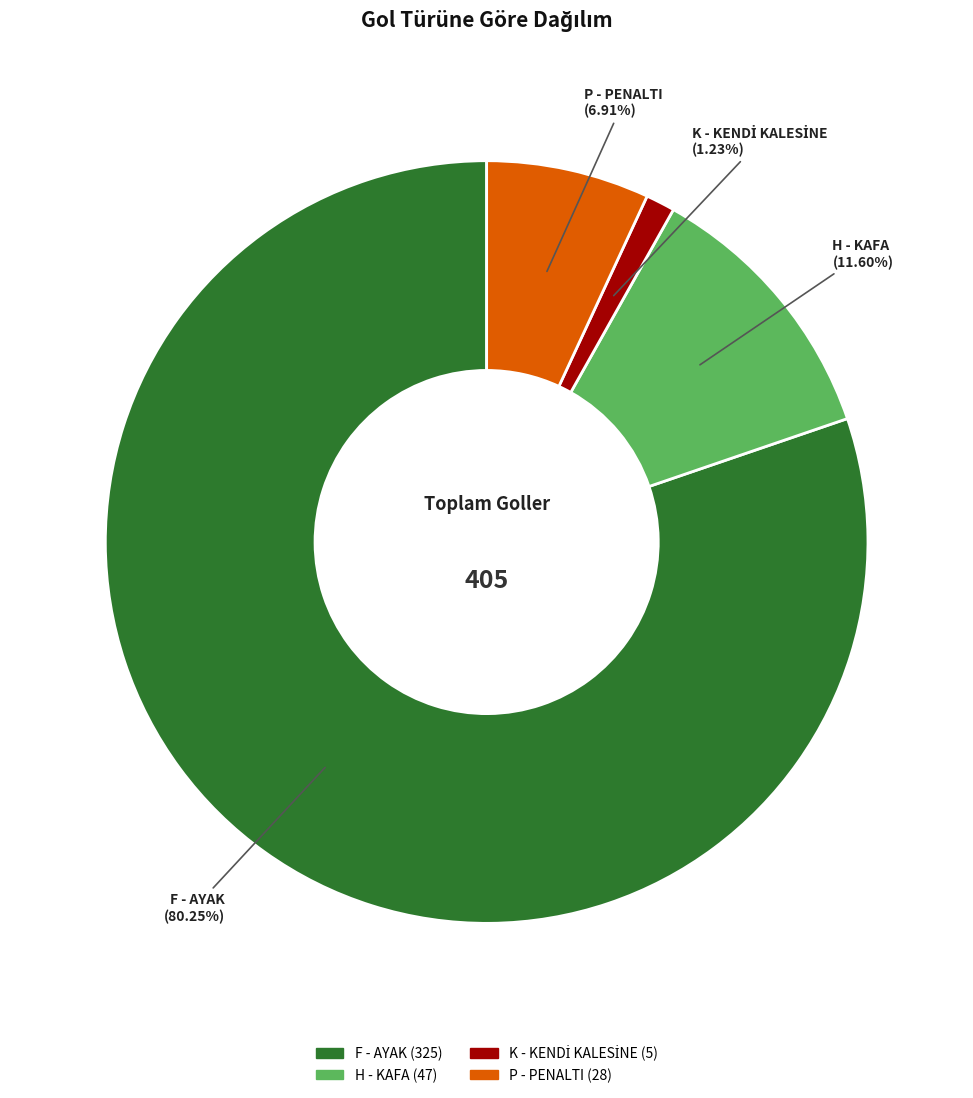

What is the largest slice in the pie chart?

F - AYAK